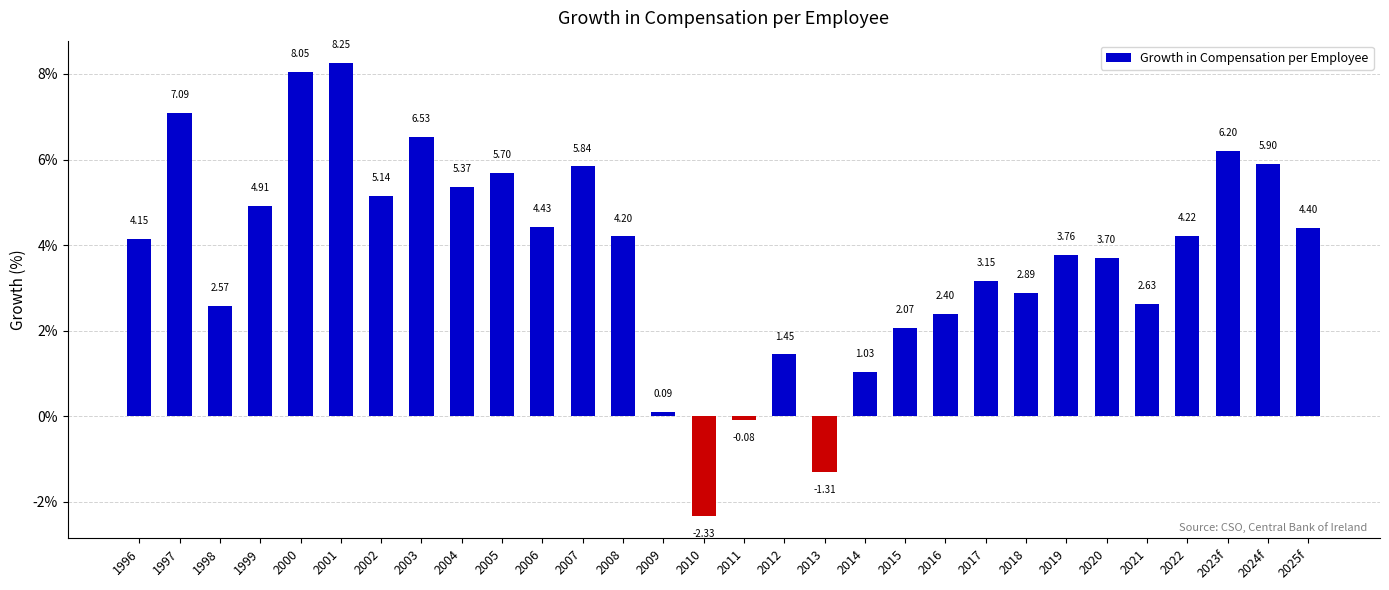

List the labels in order of value, largest first.

2001, 2000, 1997, 2003, 2023f, 2024f, 2007, 2005, 2004, 2002, 1999, 2006, 2025f, 2022, 2008, 1996, 2019, 2020, 2017, 2018, 2021, 1998, 2016, 2015, 2012, 2014, 2009, 2011, 2013, 2010